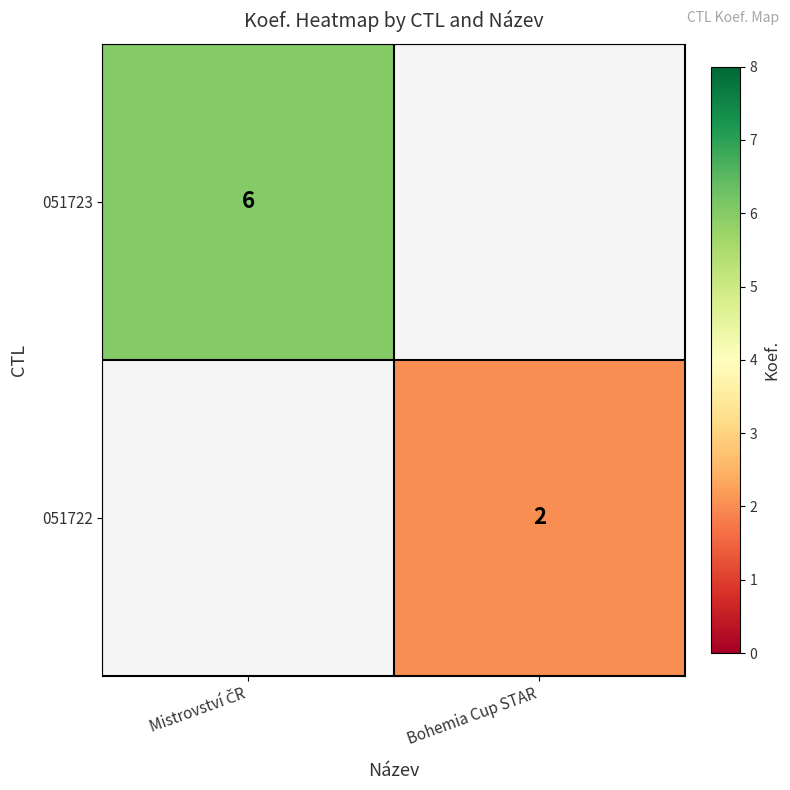

Is the value of 051723 at Bohemia Cup STAR greater than the value of 051722 at Mistrovství ČR?

No